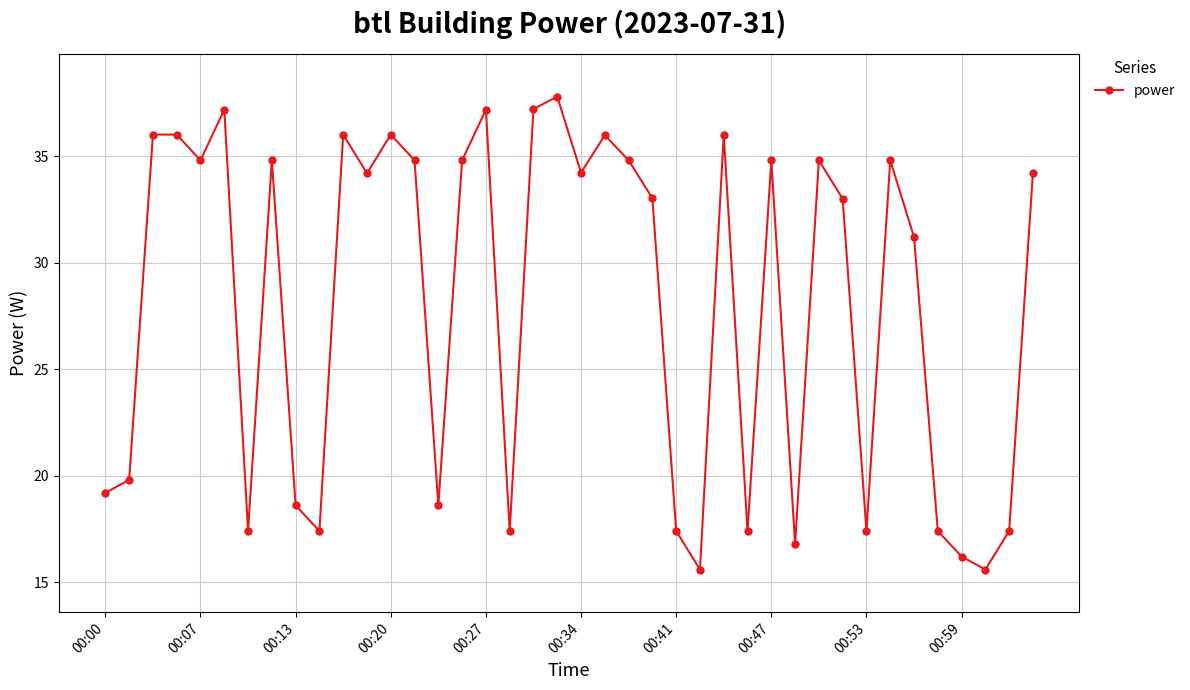

True or false: the data has more than 2 interior local peaks.

True